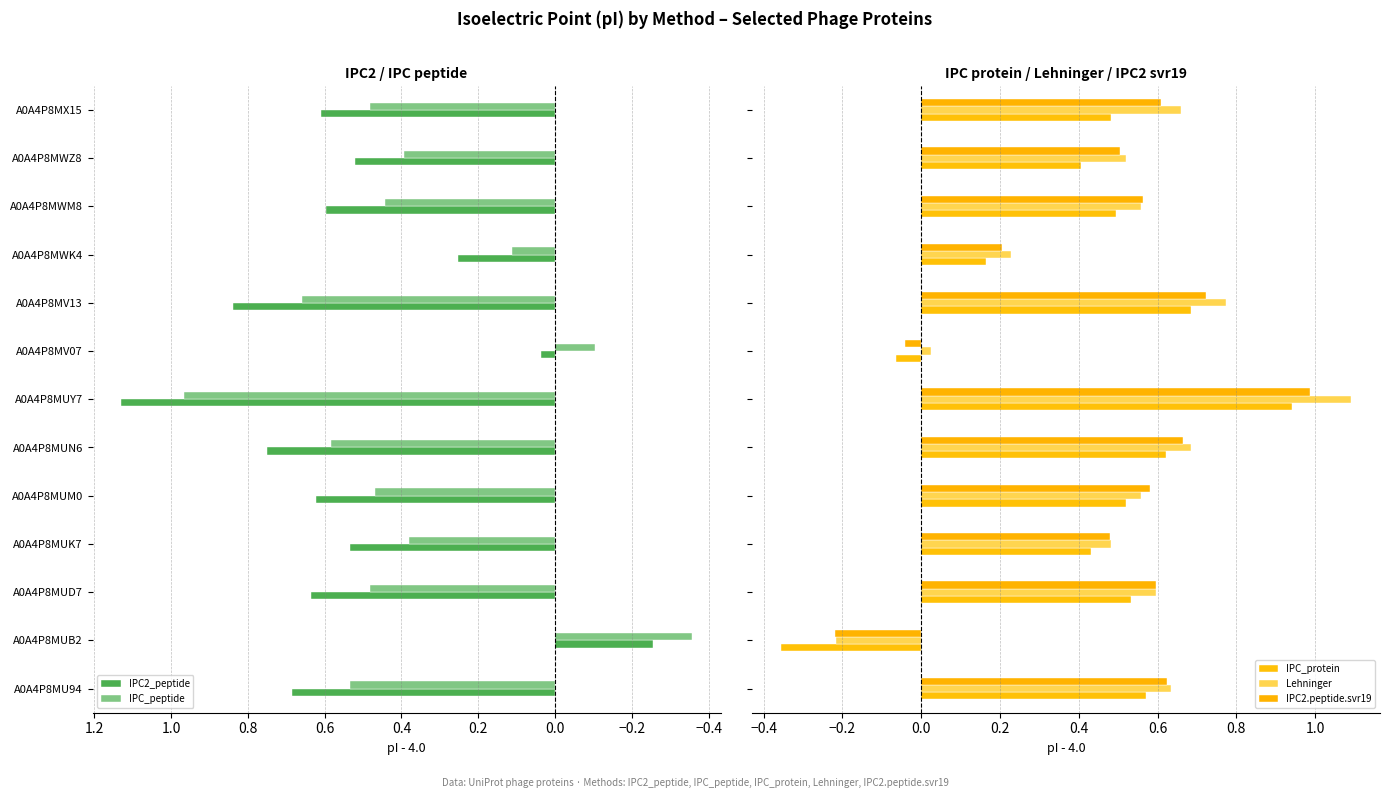

Is the value of IPC2_peptide at A0A4P8MUK7 greater than the value of IPC_peptide at A0A4P8MUK7?

Yes